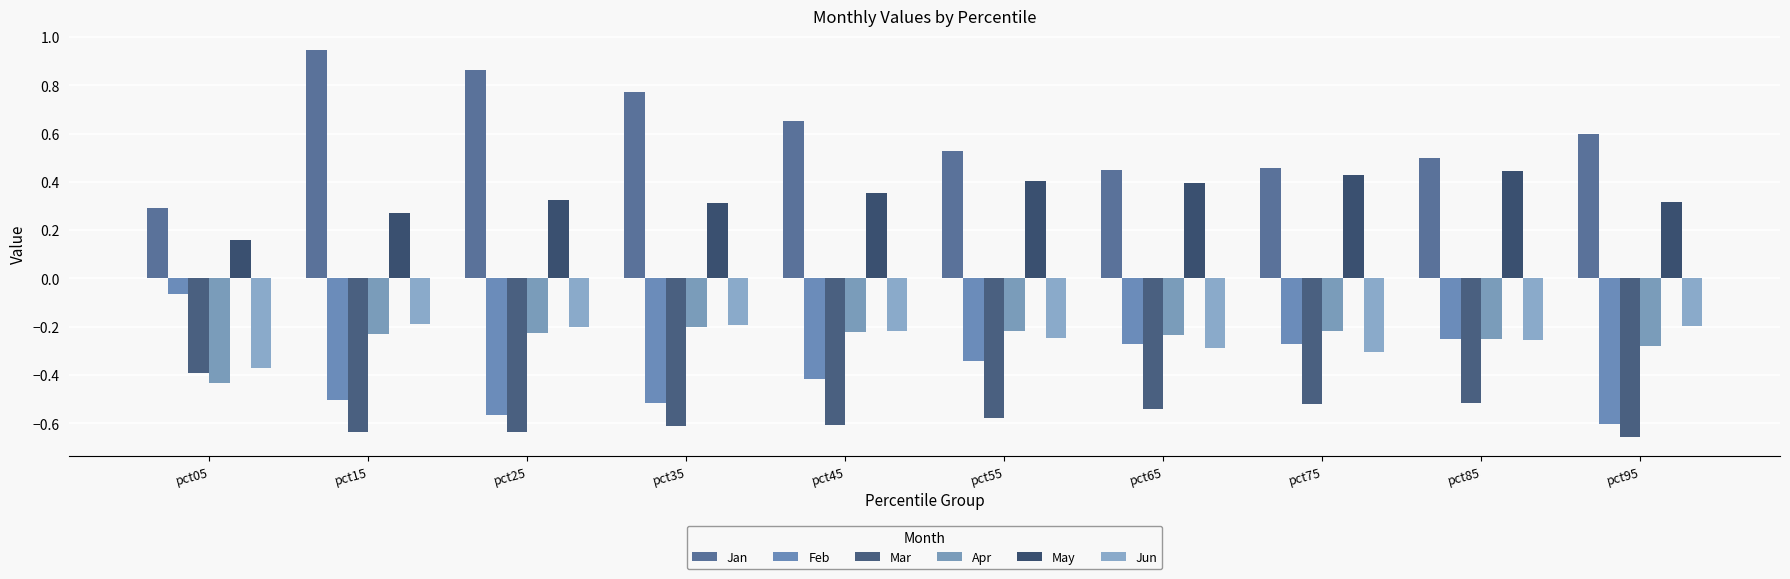

Which series changed the most between pct05 and pct95?

Feb